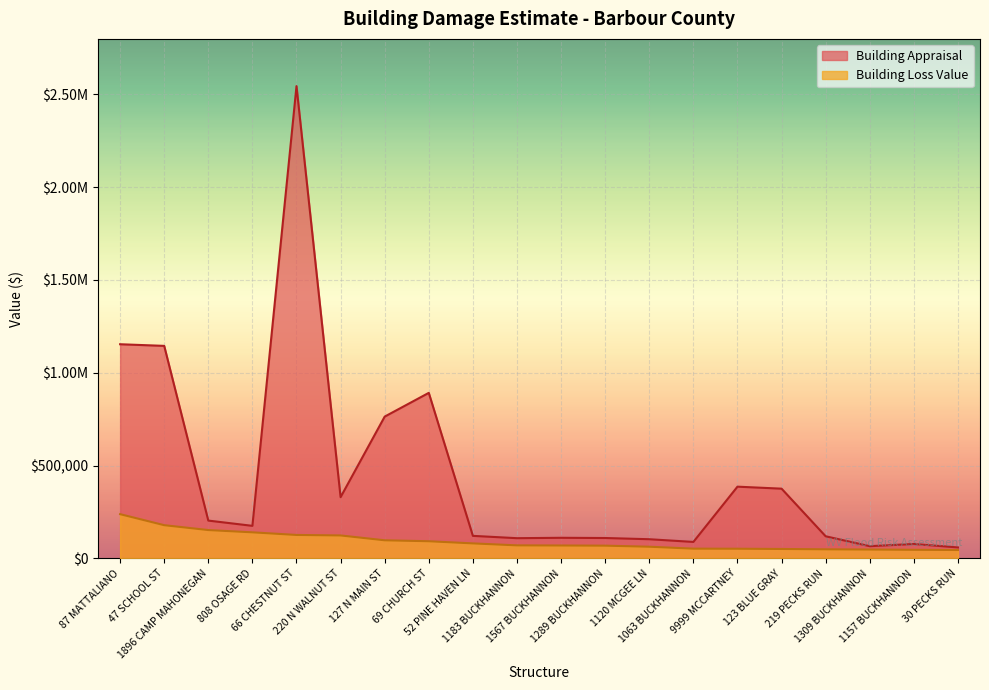

How many interior local peaks does the Building Appraisal series have?

5